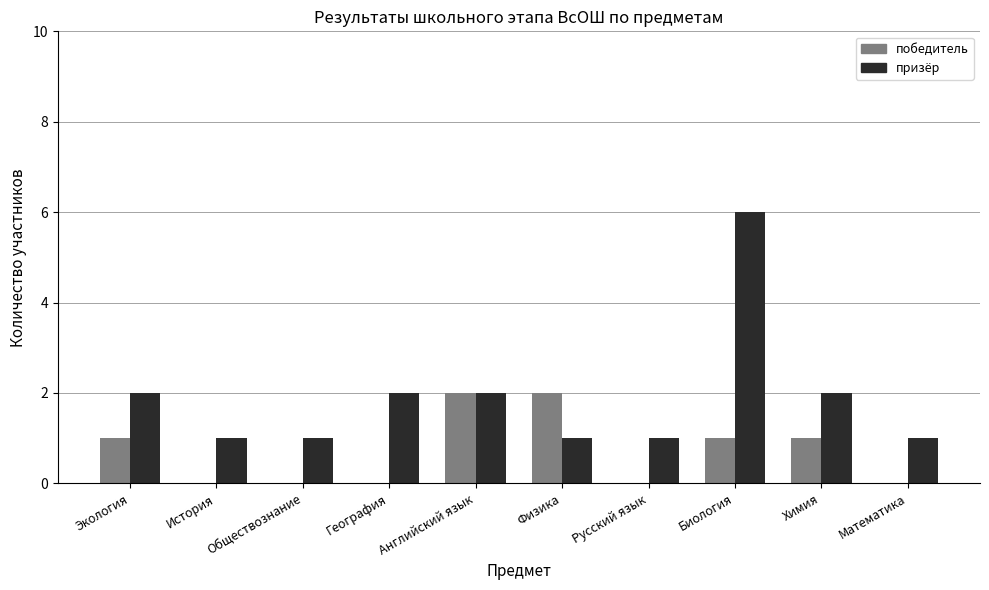

Reading left to right, transcribe all the data shown in this chart.

победитель: 1	0	0	0	2	2	0	1	1	0
призёр: 2	1	1	2	2	1	1	6	2	1